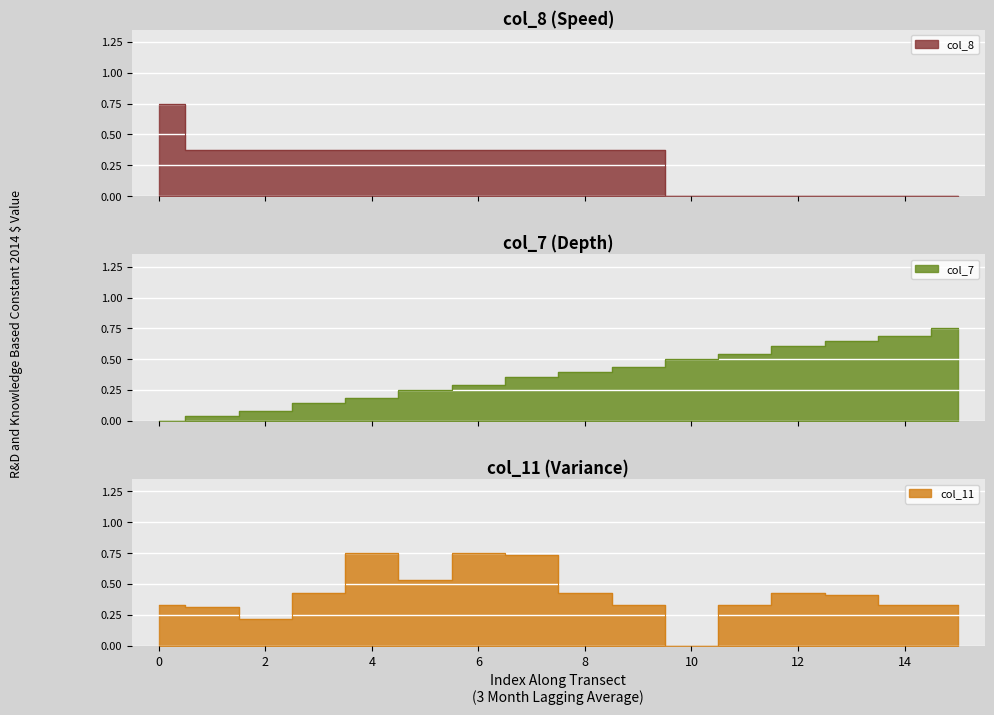

Reading right to left, extract all data points from this chart.

col_8: 0.0	0.0	0.0	0.0	0.0	0.0	0.4	0.4	0.4	0.4	0.4	0.4	0.4	0.4	0.4	0.8
col_7: 0.8	0.7	0.6	0.6	0.5	0.5	0.4	0.4	0.4	0.3	0.3	0.2	0.1	0.1	0.0	0.0
col_11: 0.3	0.3	0.4	0.4	0.3	0.0	0.3	0.4	0.7	0.8	0.5	0.8	0.4	0.2	0.3	0.3